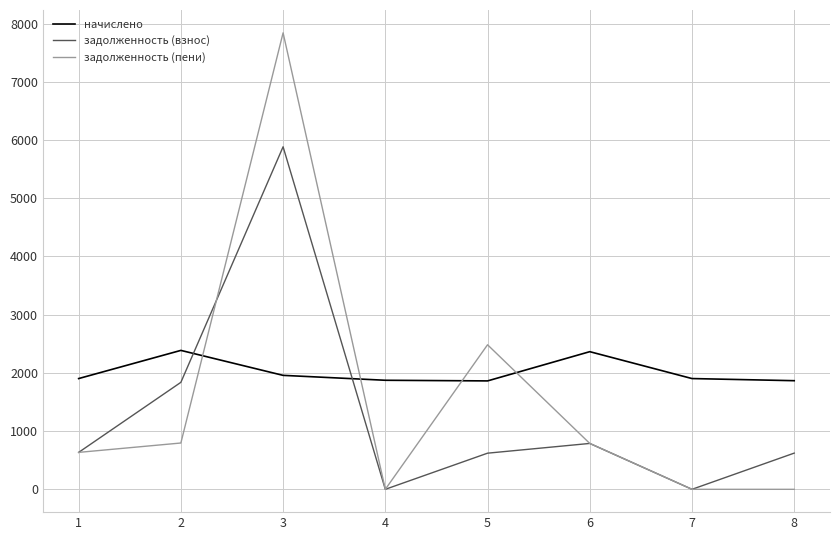

At how many categories does at least one series exceed 397?

8